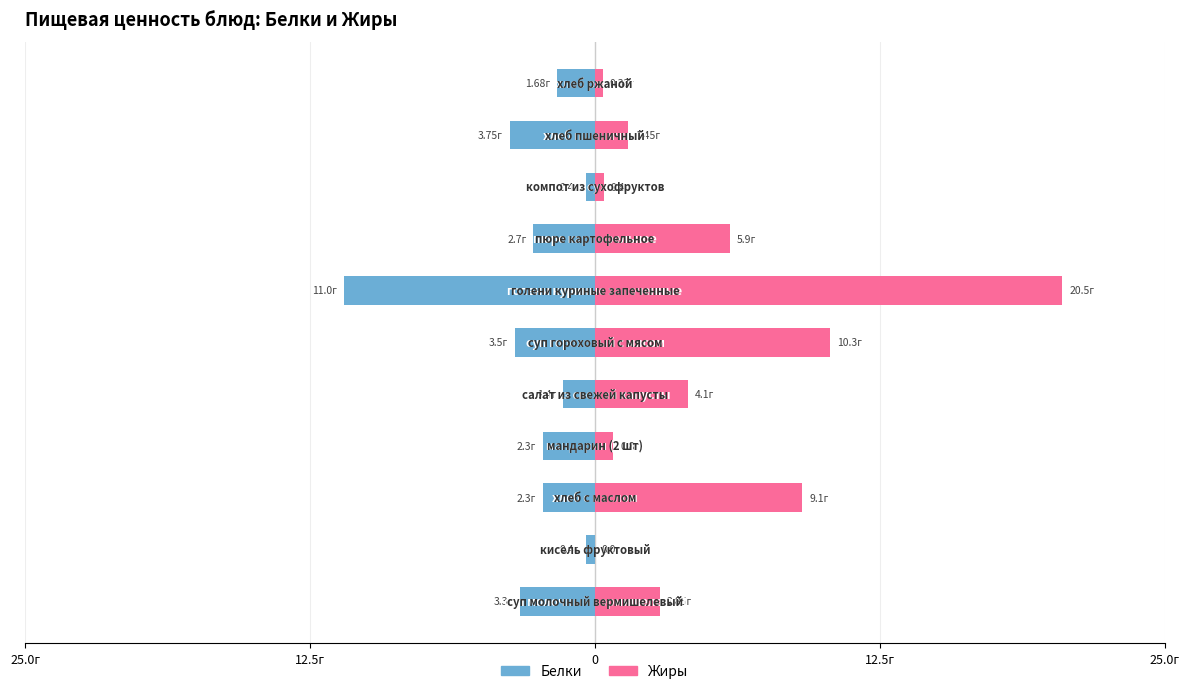

How many values in the Жиры series exceed 2?

6